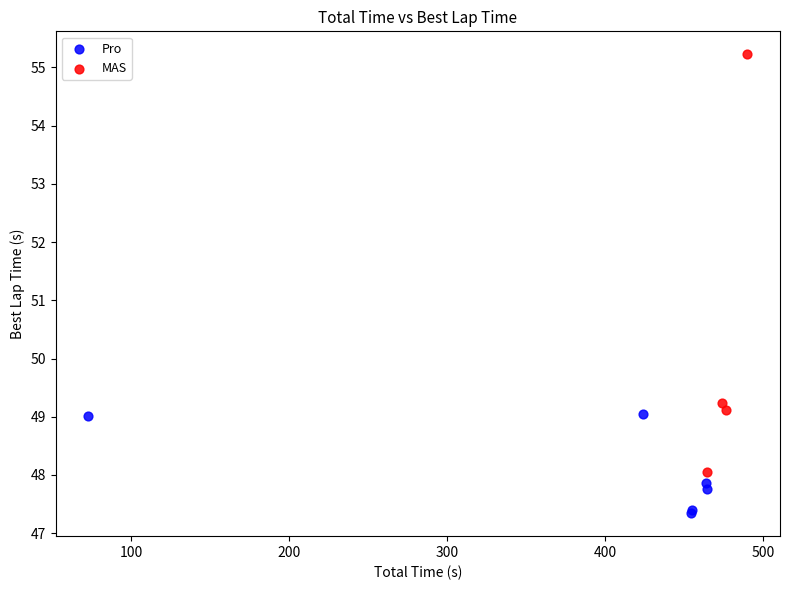

Which series reaches the maximum Y coordinate?

MAS